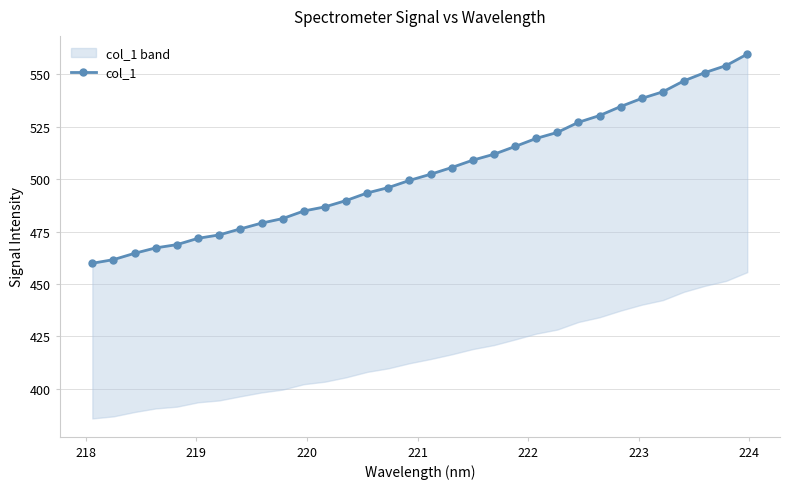

What is the difference between the maximum and second lowest values?

98.0